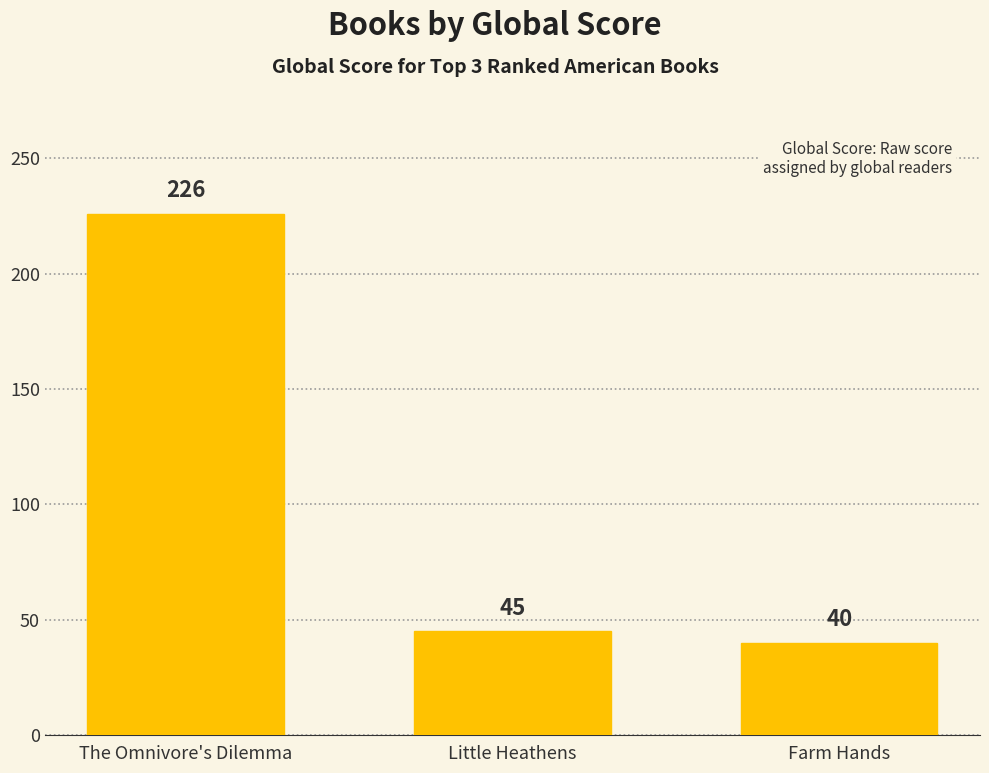

What is the label of the 2nd bar from the left?

Little Heathens